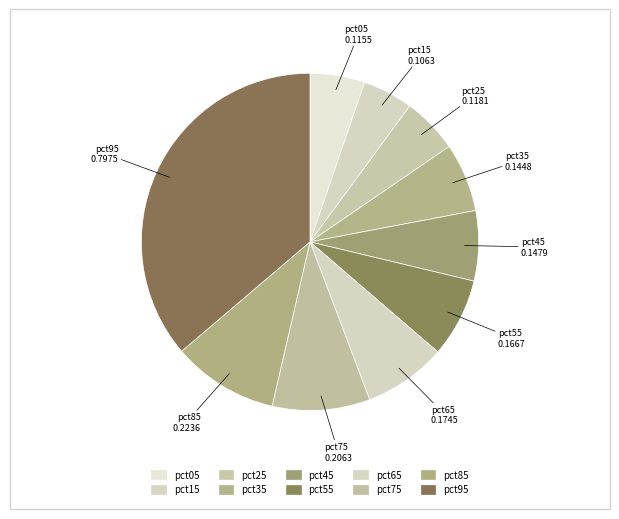

Which slice is the largest?

pct95